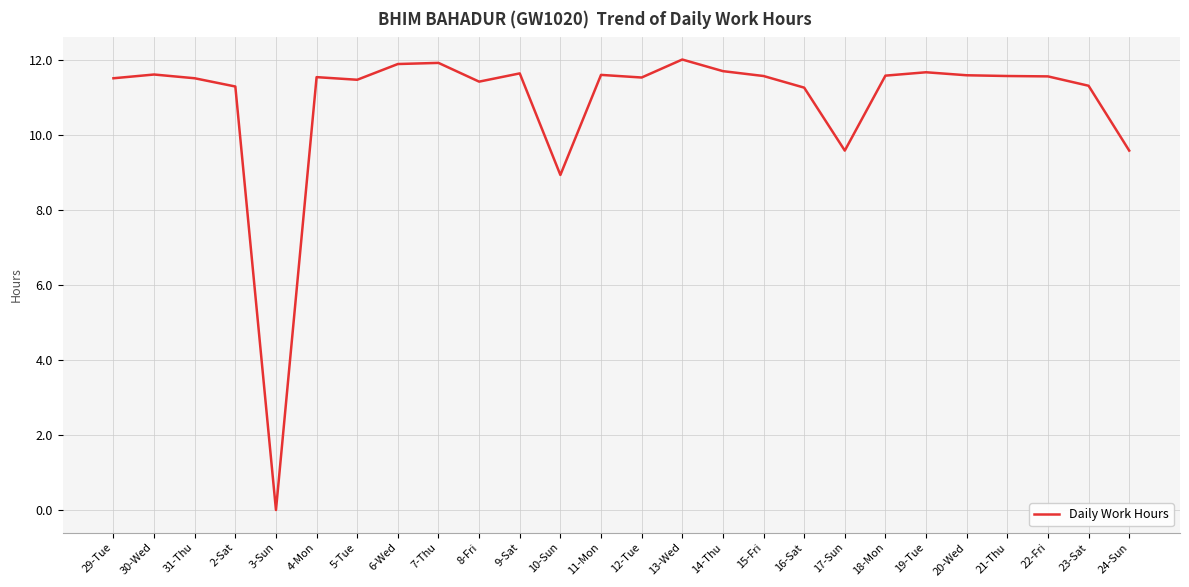

What position from the right is 18-Mon?

7